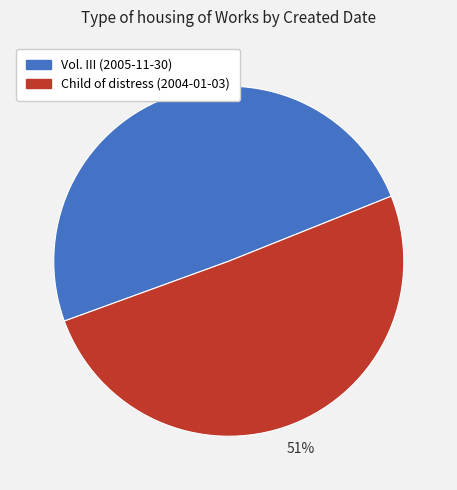

To the nearest percent, what is the average slice percentage?

50%